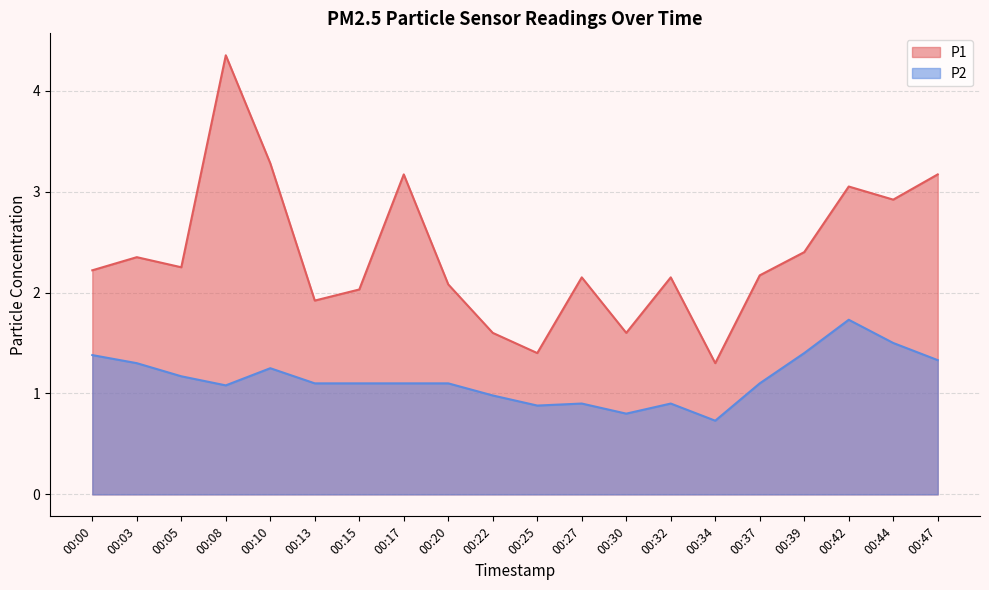

At which label does P2 reach its peak?

00:42